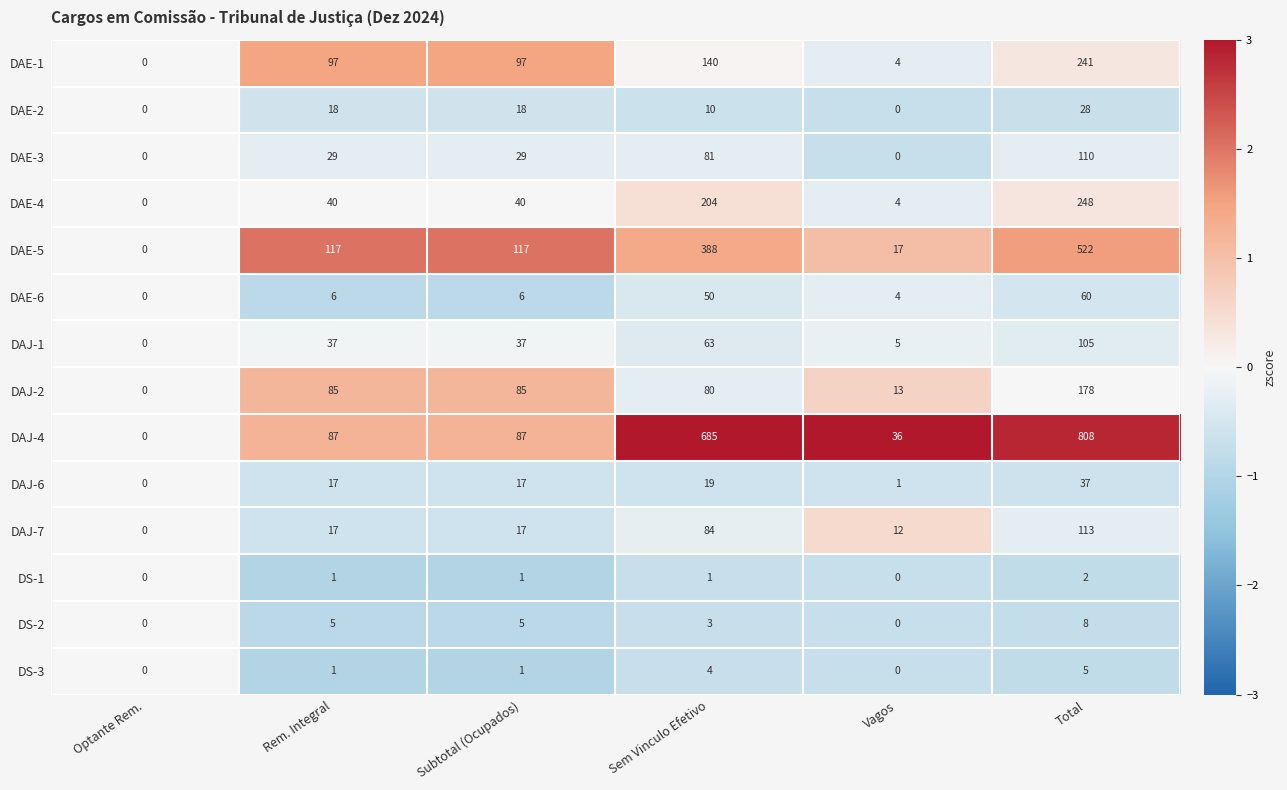

What value does the DAE-2 series have at Sem Vinculo Efetivo?

10